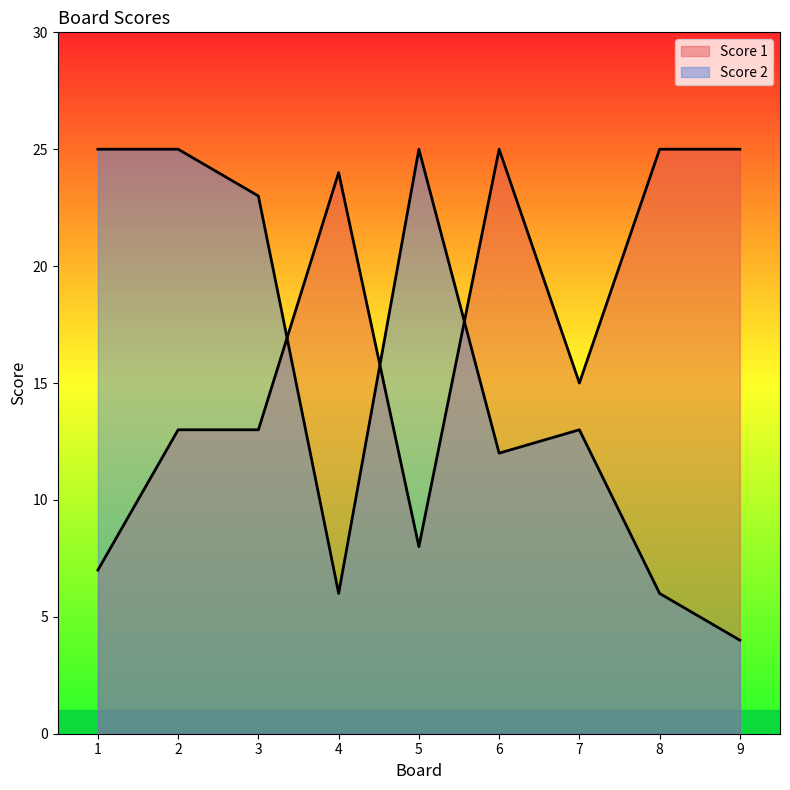

In Score 1, how many points are higher than both neighbors (excluding endpoints)?

2